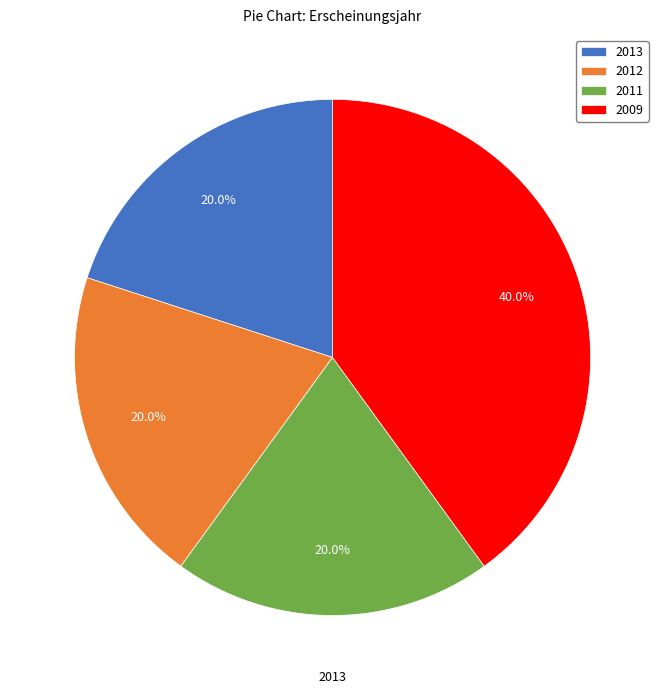

Which category has the biggest portion of the pie?

2009